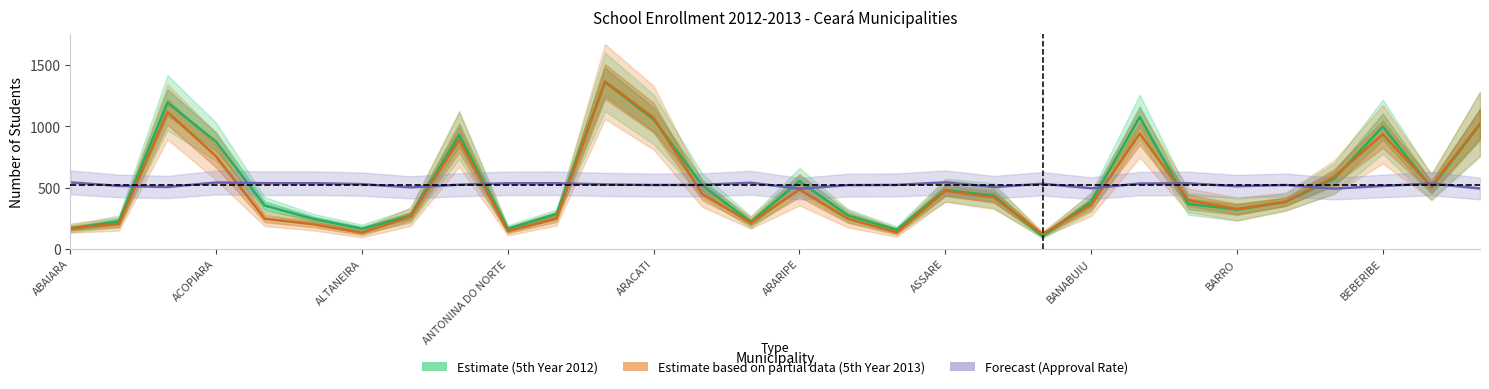

The Forecast (Approval Rate scaled) series shows 257.9 at ACOPIARA. True or false?

False